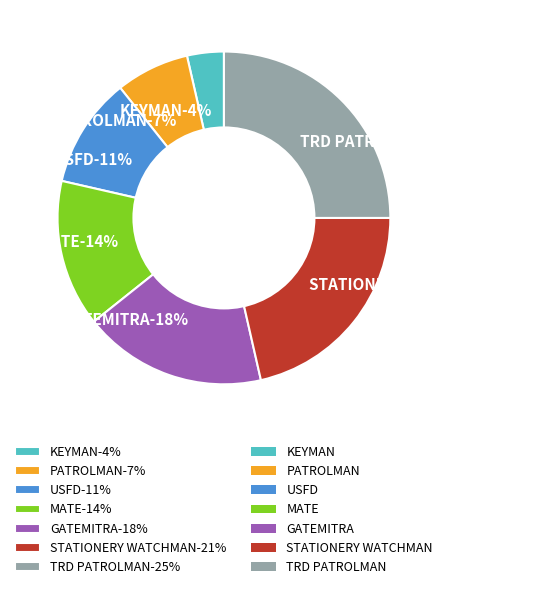

Which category has the smallest portion of the pie?

KEYMAN